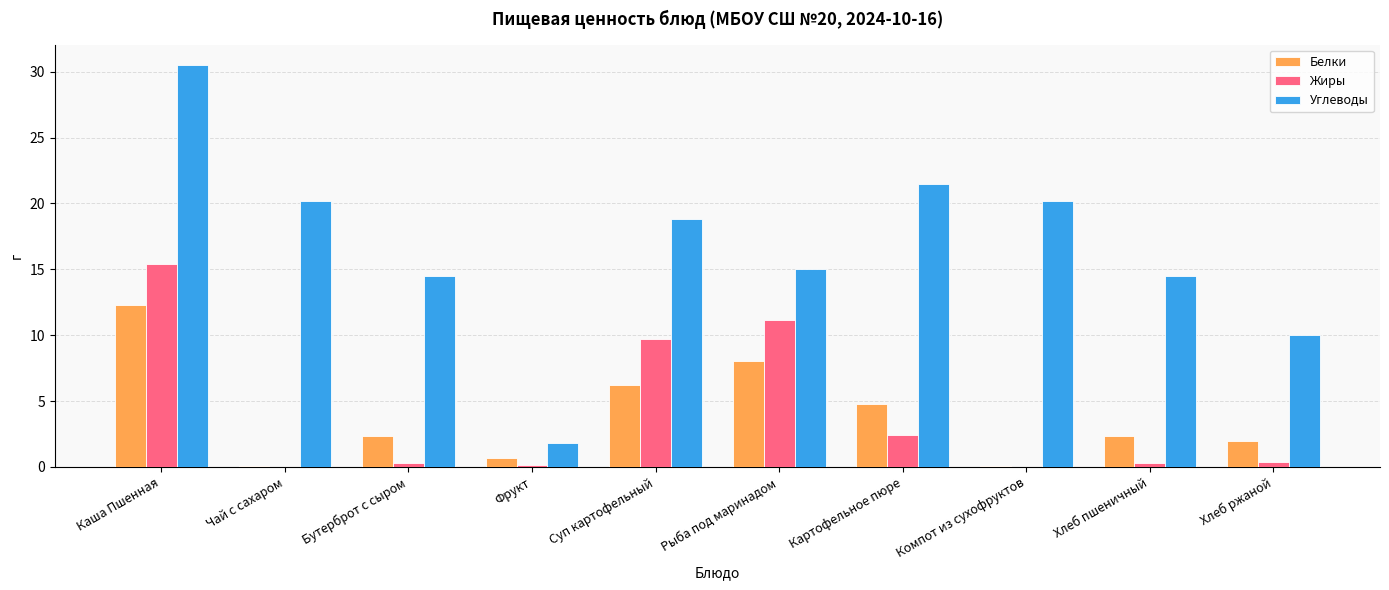

What is the total value across all series at Картофельное пюре?

28.7